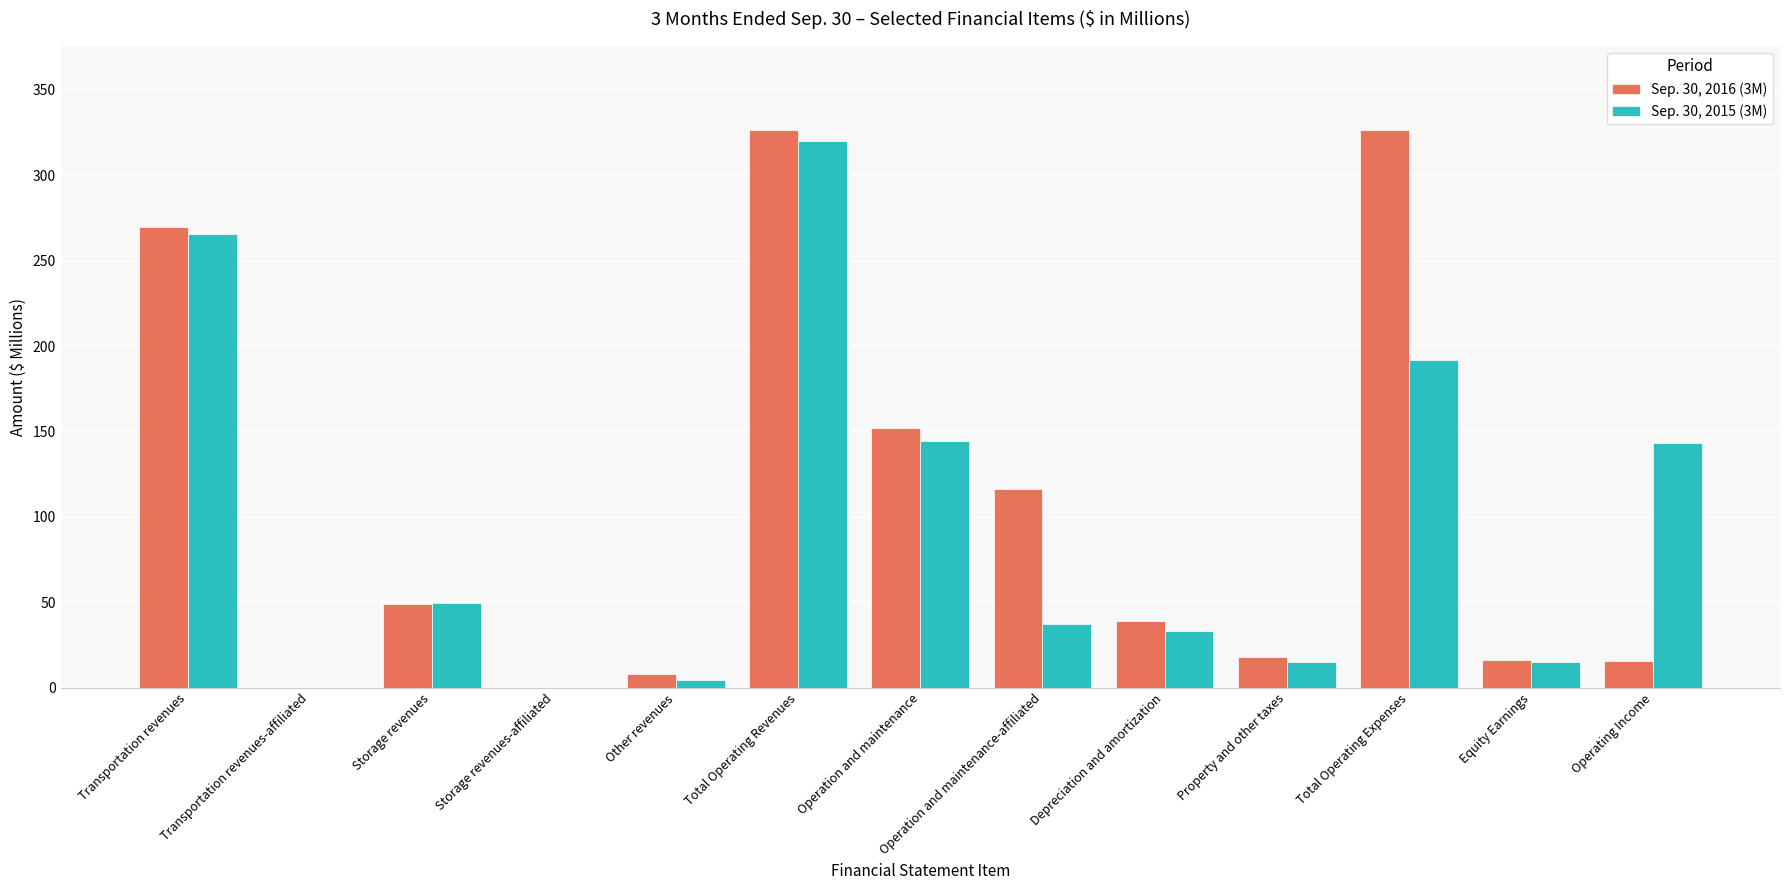

What is the difference between the Sep. 30, 2015 (3M) values at Total Operating Revenues and Equity Earnings?

304.7